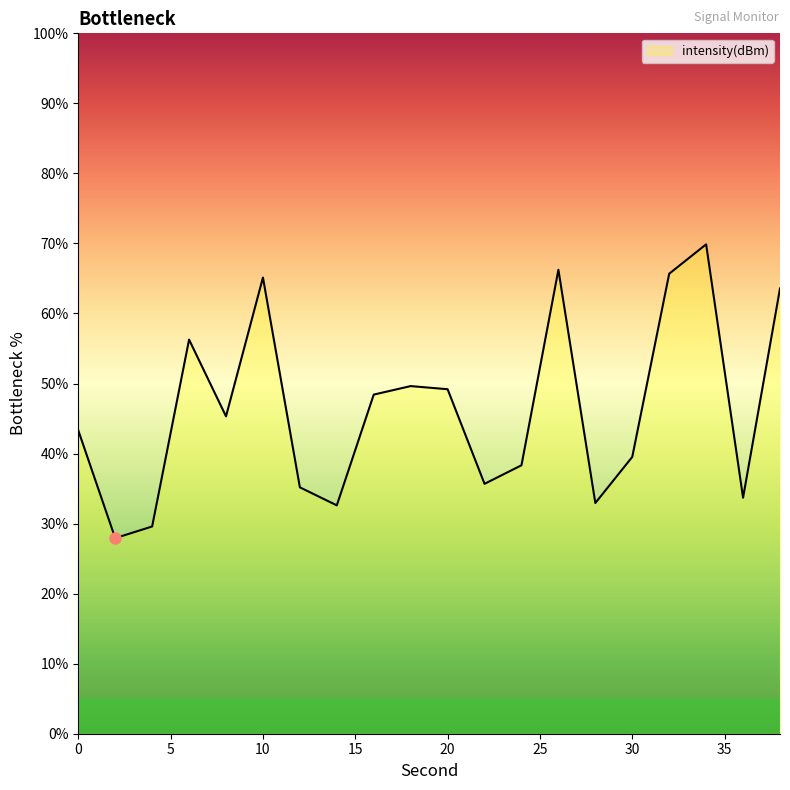

What is the minimum value shown in the chart?

27.9